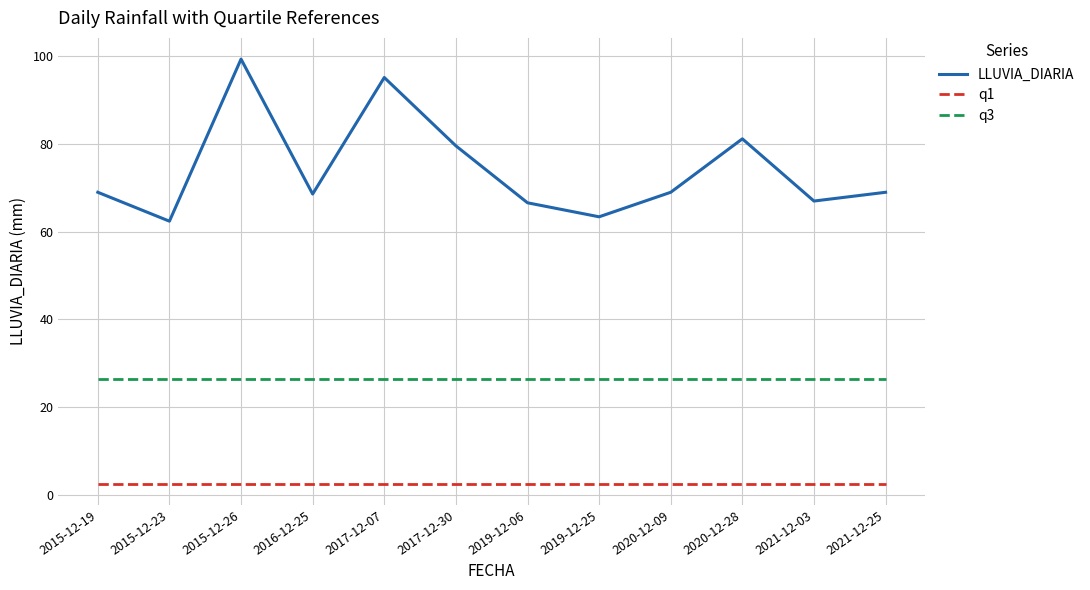

True or false: q1 and LLUVIA_DIARIA cross at least once.

False